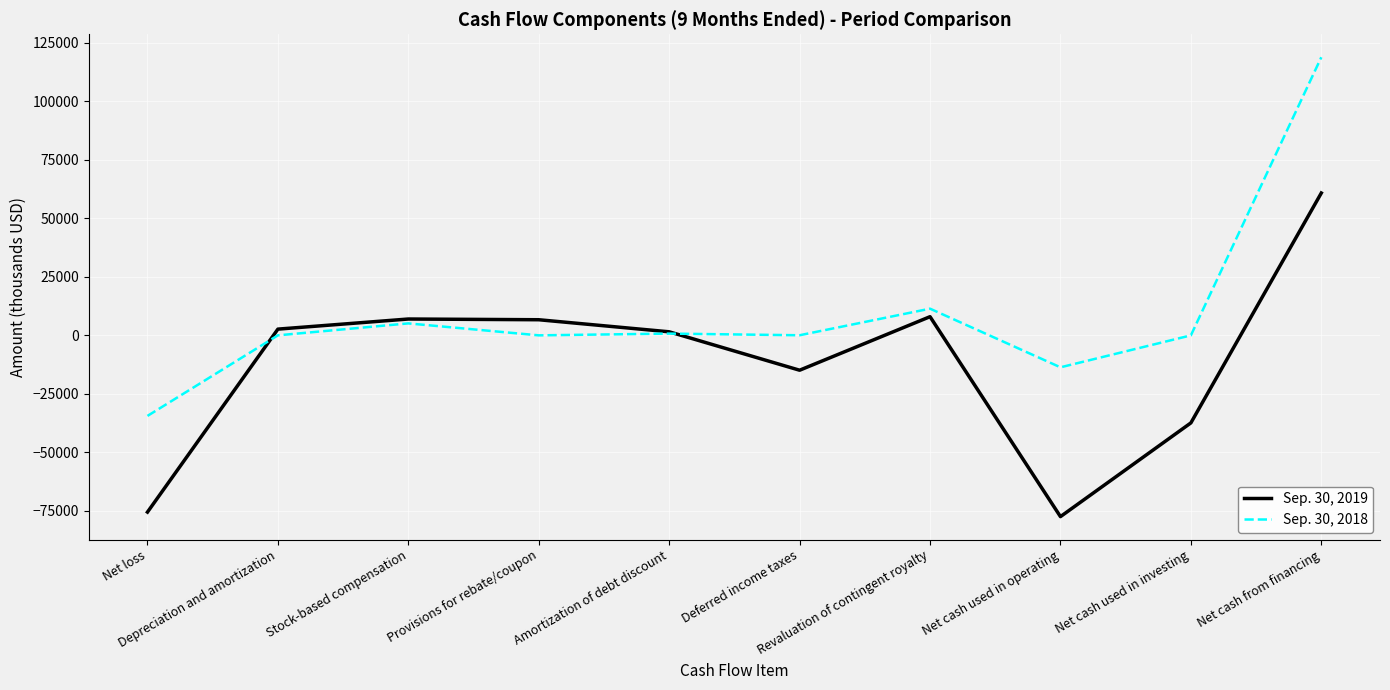

At Net cash used in operating, list the series in order from largest to smallest.

Sep. 30, 2018, Sep. 30, 2019